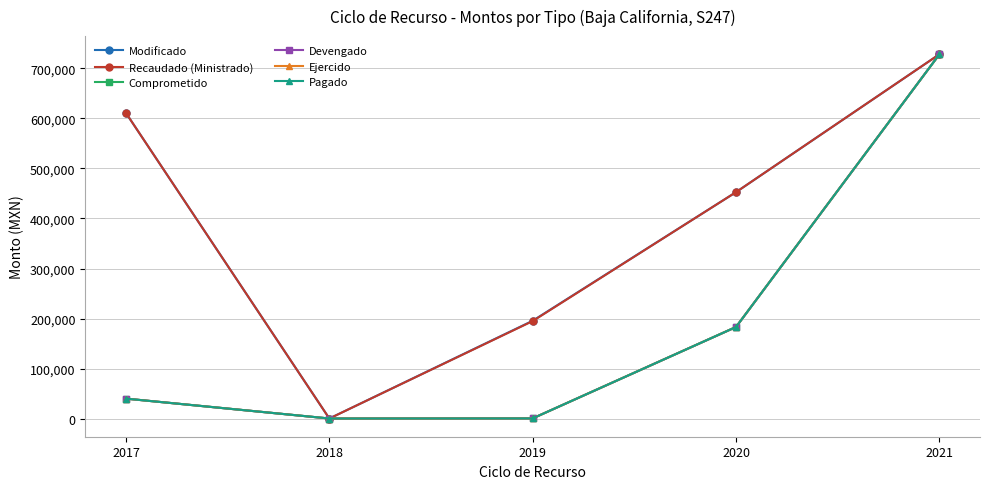

Does the chart have visible grid lines?

Yes